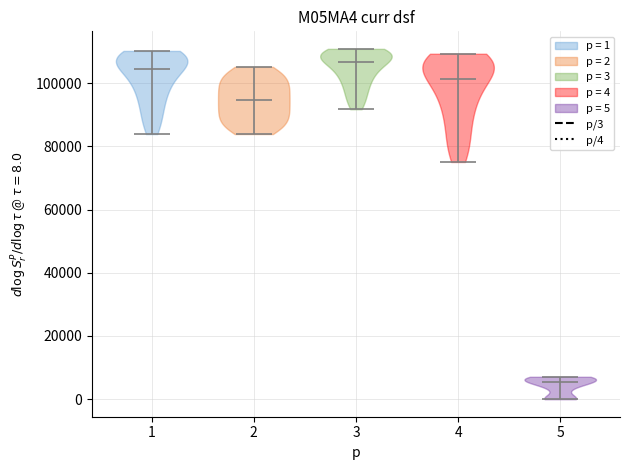

Which violin has the highest median line?

3